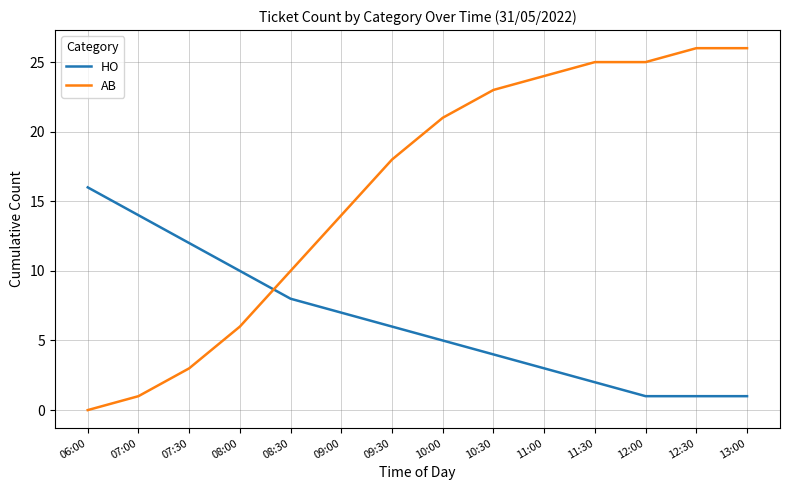

What is the difference between the highest and lowest values at 09:00?

7